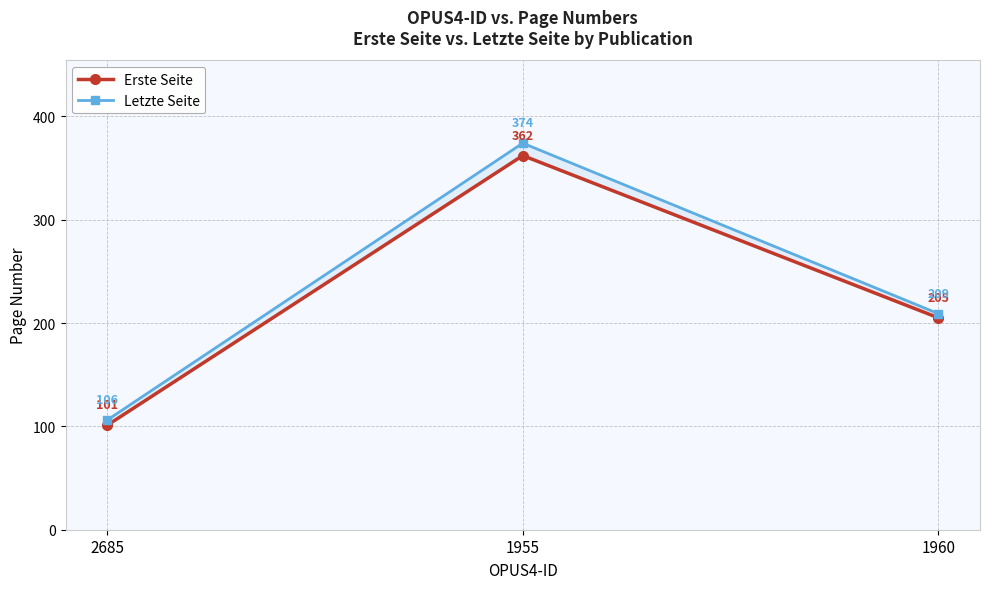

At how many categories does at least one series exceed 282?

1